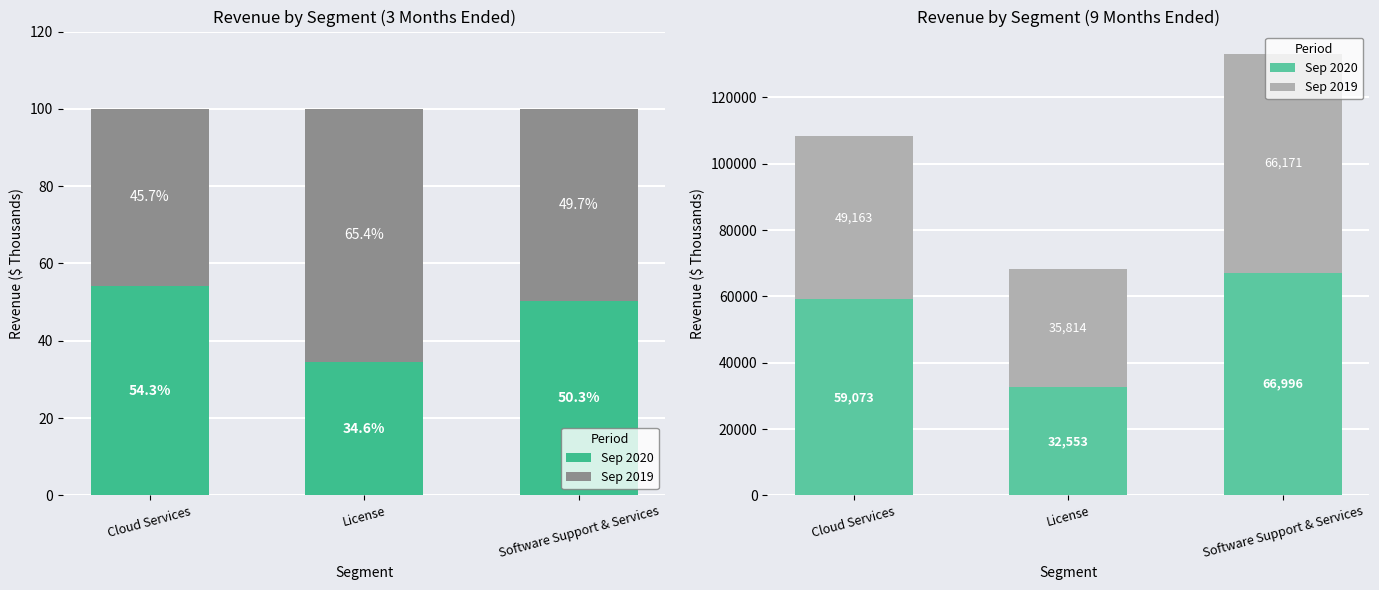

What are all the series names shown in the legend?

Sep 2020, Sep 2019